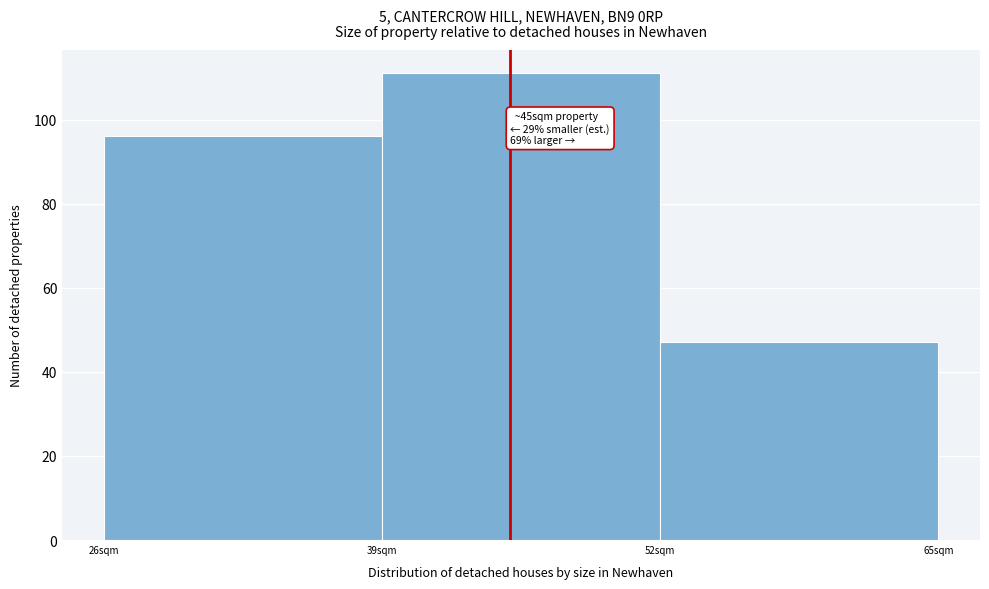

Over which range of the x-axis is the bar tallest?

39 to 52